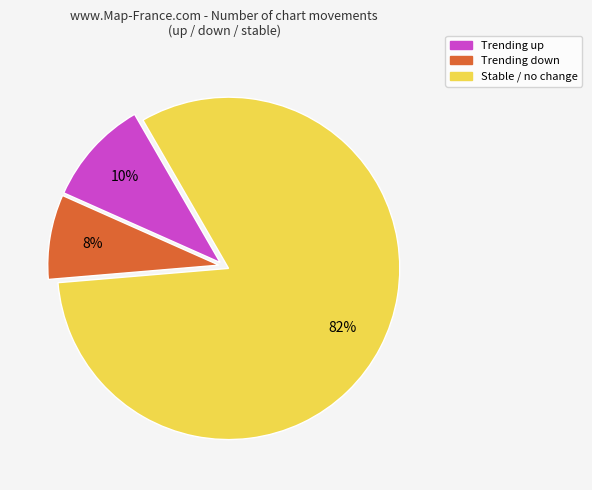

Is there any slice that represents more than half of the pie?

Yes